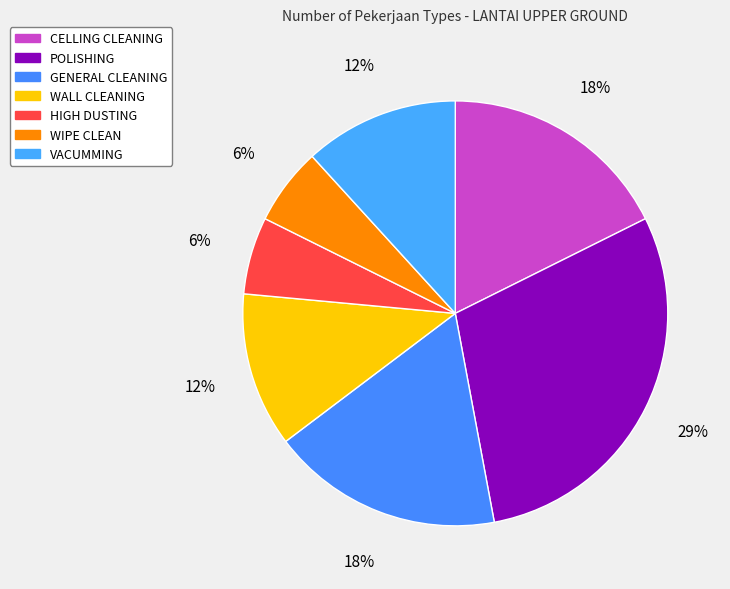

To the nearest percent, what portion does POLISHING represent?

29%